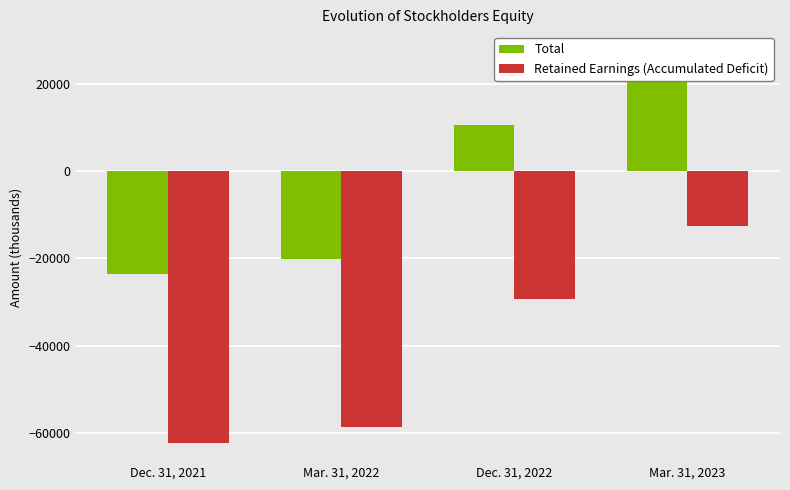

What is the label of the 4th bar from the left?

Mar. 31, 2023